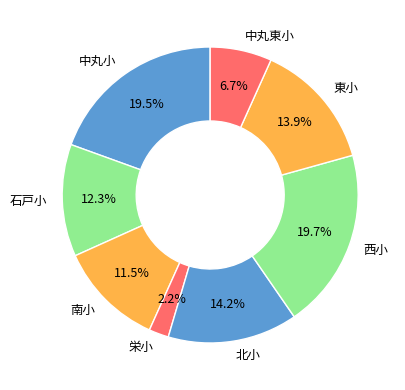

Combined, what portion of the pie is 石戸小 and 東小?

26.2%